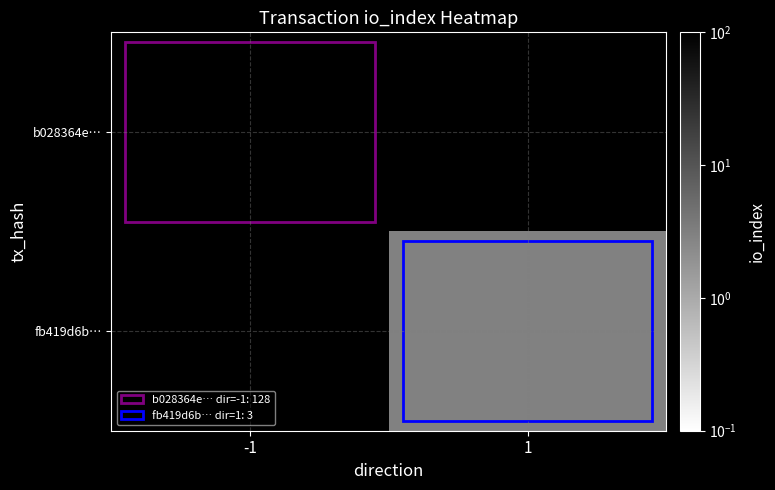

What is the lowest value of the b028364e… series?

128.0